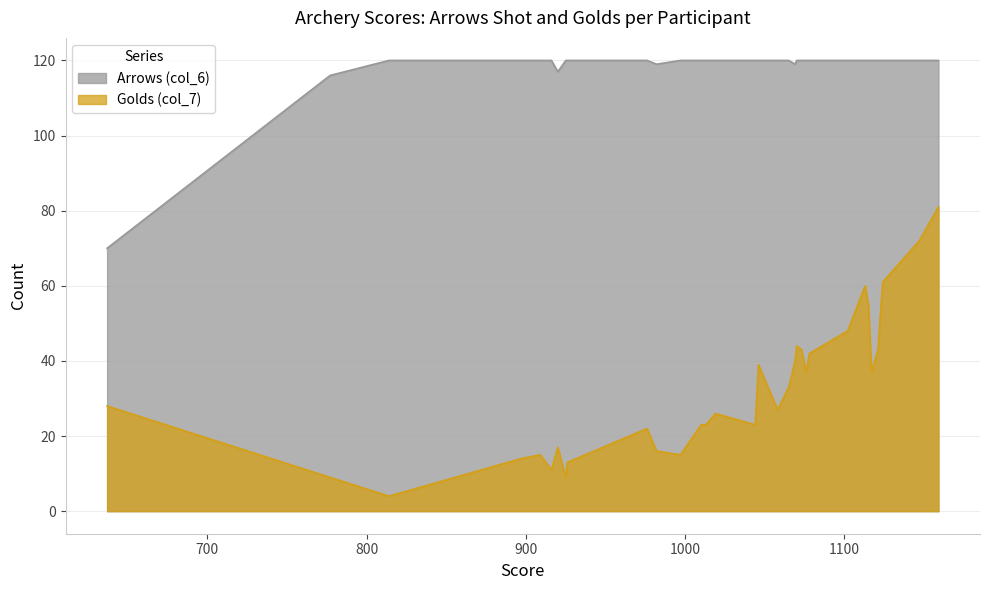

Between Matthew Stace and Chris Draper, which series saw the biggest shift?

Golds (col_7)